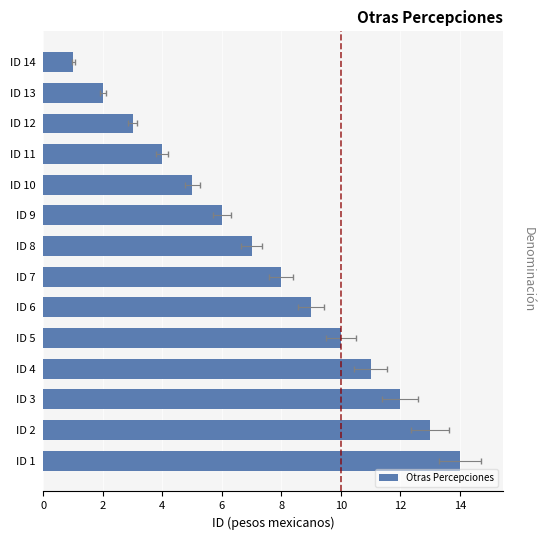

Are the bars horizontal?

Yes